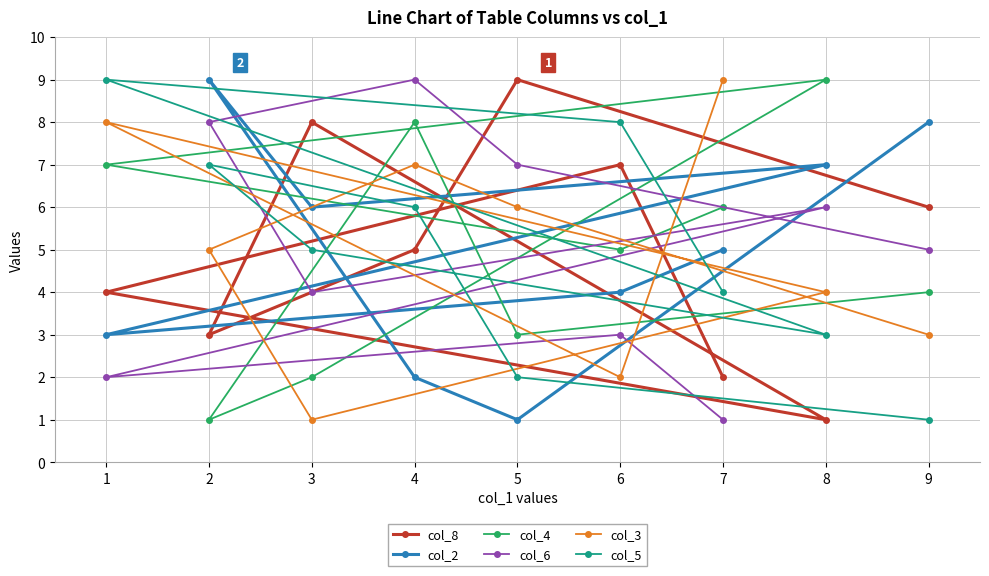

How many values in the col_4 series are below 5?

4